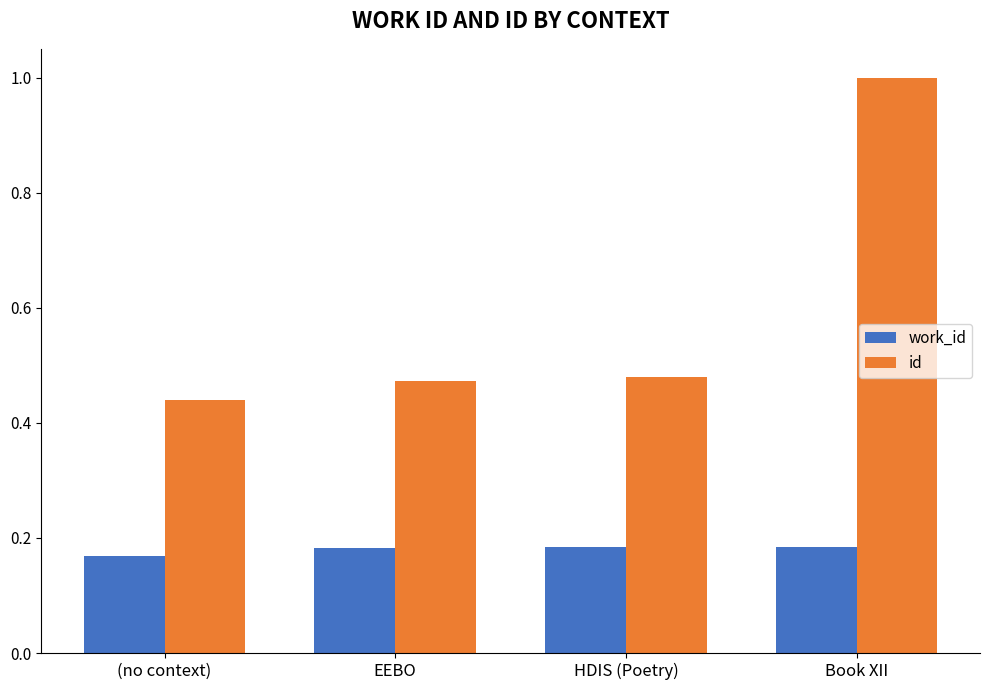

At which category does the chart reach its peak across all series?

Book XII